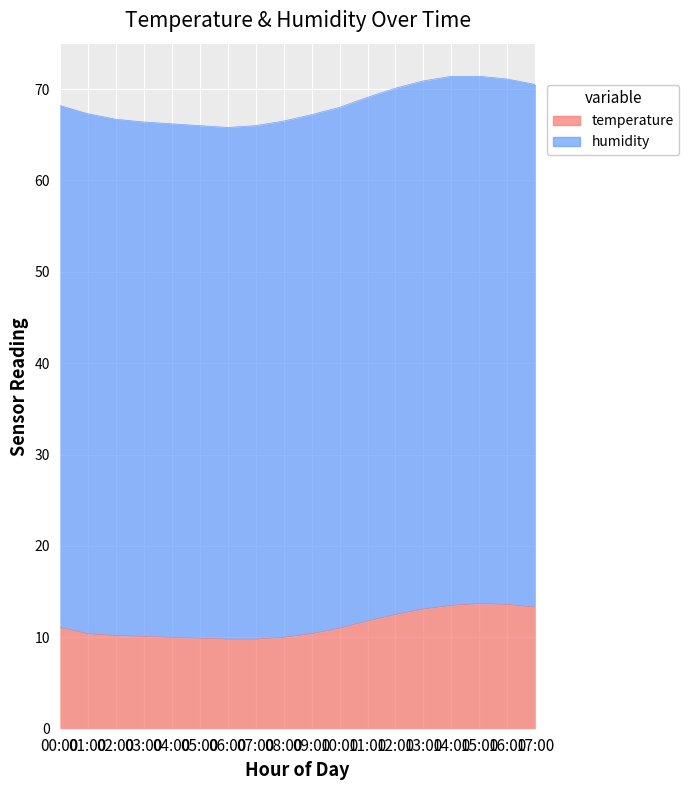

Does the chart display data point markers on the line(s)?

No